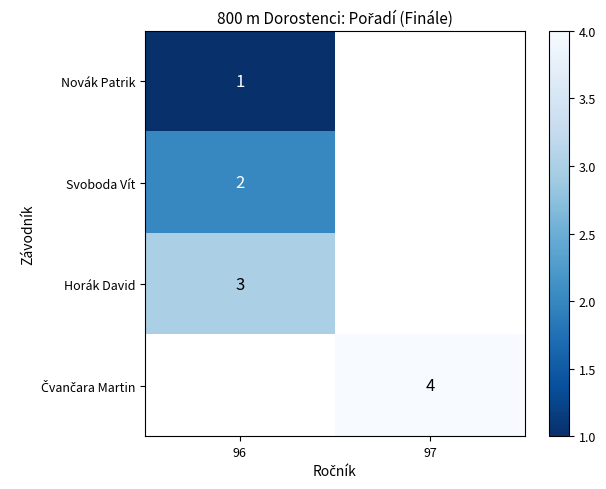

Rank the categories by Svoboda Vít value from highest to lowest.

96, 97